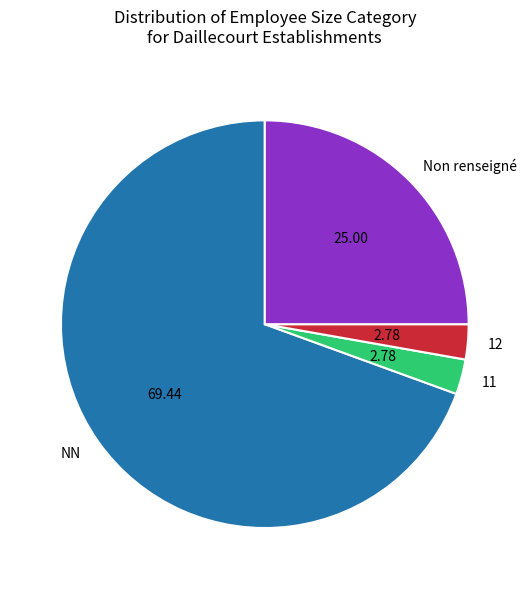

Is there a majority slice in this chart?

Yes